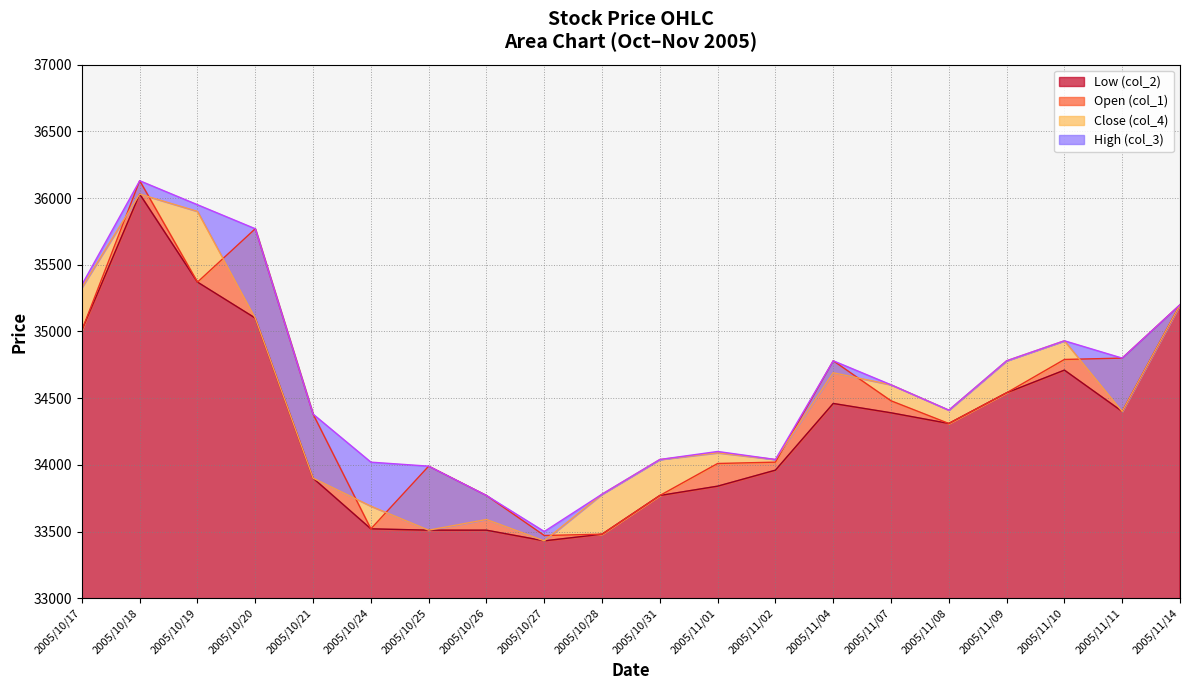

Is it true that High (col_3) equals 33780 at 2005/10/28?

True